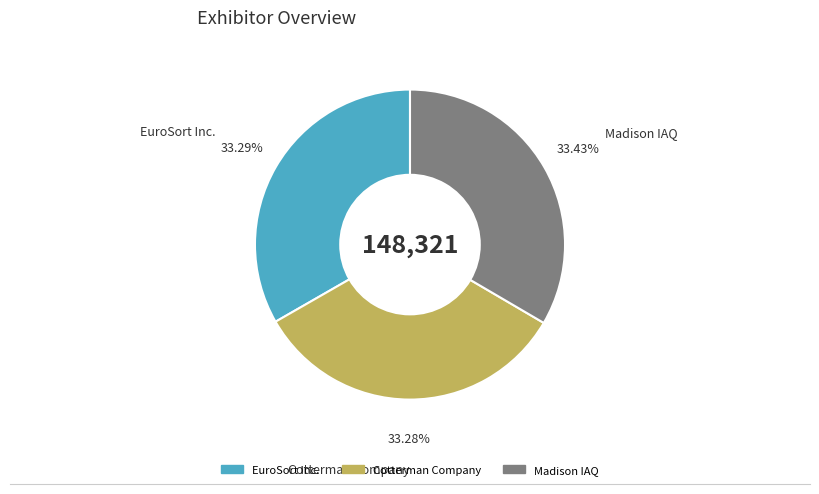

Does Cotterman Company represent more than half of the total?

No